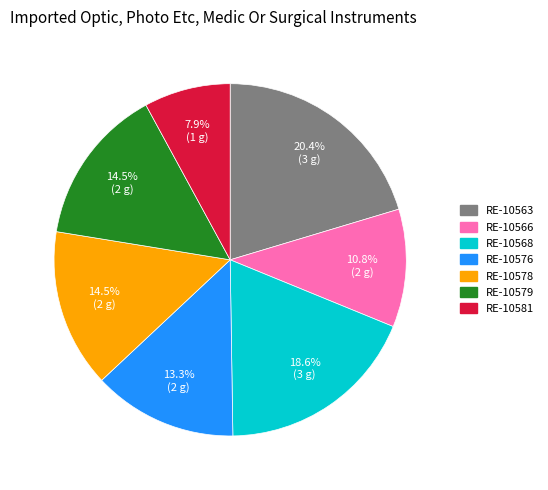

Which category has the biggest portion of the pie?

RE-10563